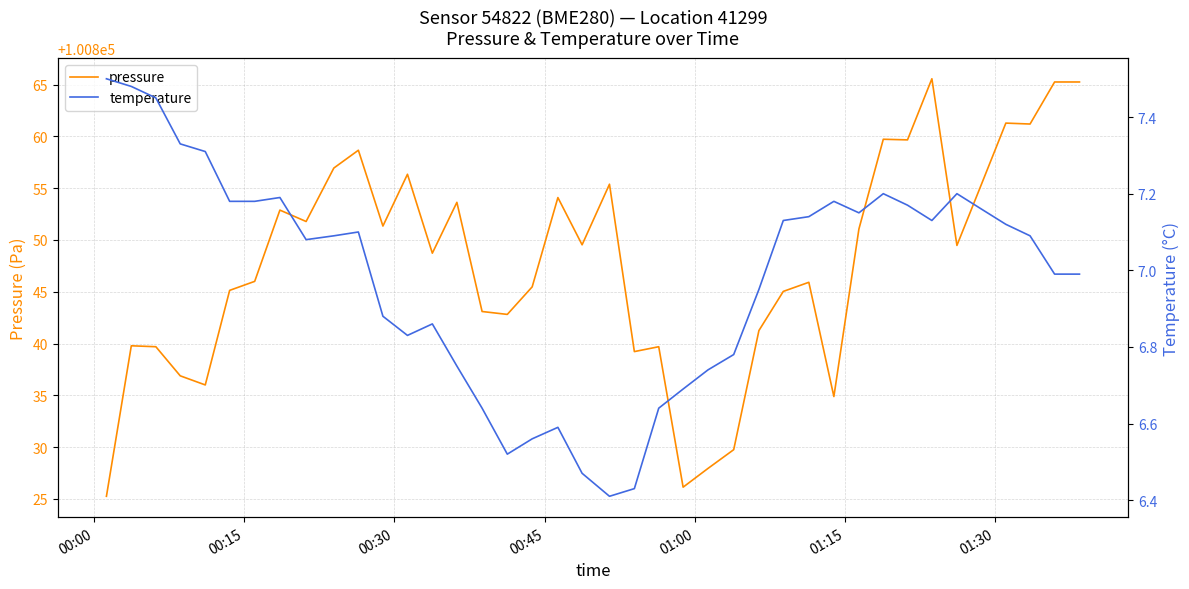

Reading left to right, what are all the values shown in this chart?

pressure: 100825.2	100839.8	100839.7	100836.9	100836.0	100845.1	100846.0	100852.9	100851.8	100856.9	100858.7	100851.3	100856.3	100848.7	100853.6	100843.1	100842.8	100845.5	100854.1	100849.5	100855.4	100839.2	100839.7	100826.1	100827.9	100829.8	100841.2	100845.0	100845.9	100834.9	100851.1	100859.7	100859.7	100865.6	100849.5	100855.3	100861.3	100861.2	100865.2	100865.2
temperature: 7.5	7.5	7.5	7.3	7.3	7.2	7.2	7.2	7.1	7.1	7.1	6.9	6.8	6.9	6.8	6.6	6.5	6.6	6.6	6.5	6.4	6.4	6.6	6.7	6.7	6.8	7.0	7.1	7.1	7.2	7.2	7.2	7.2	7.1	7.2	7.2	7.1	7.1	7.0	7.0